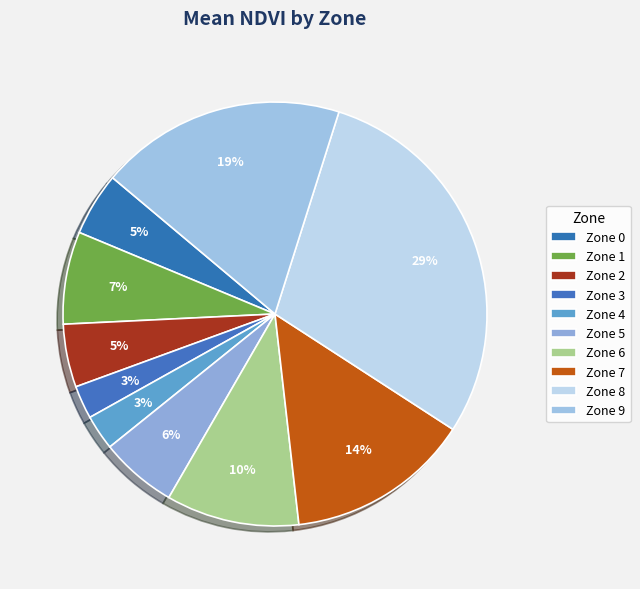

The Zone 7 slice represents 14% of the pie. True or false?

True